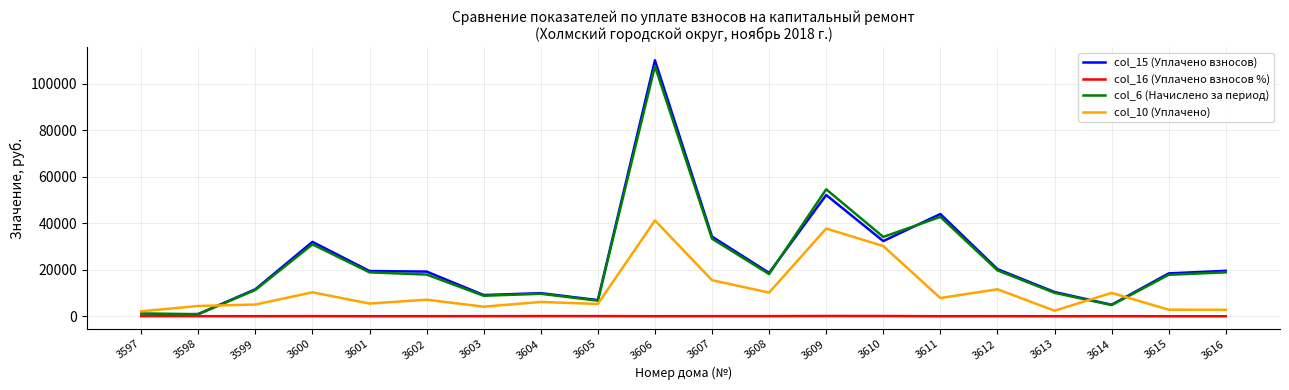

Count the number of categories in the chart.

20